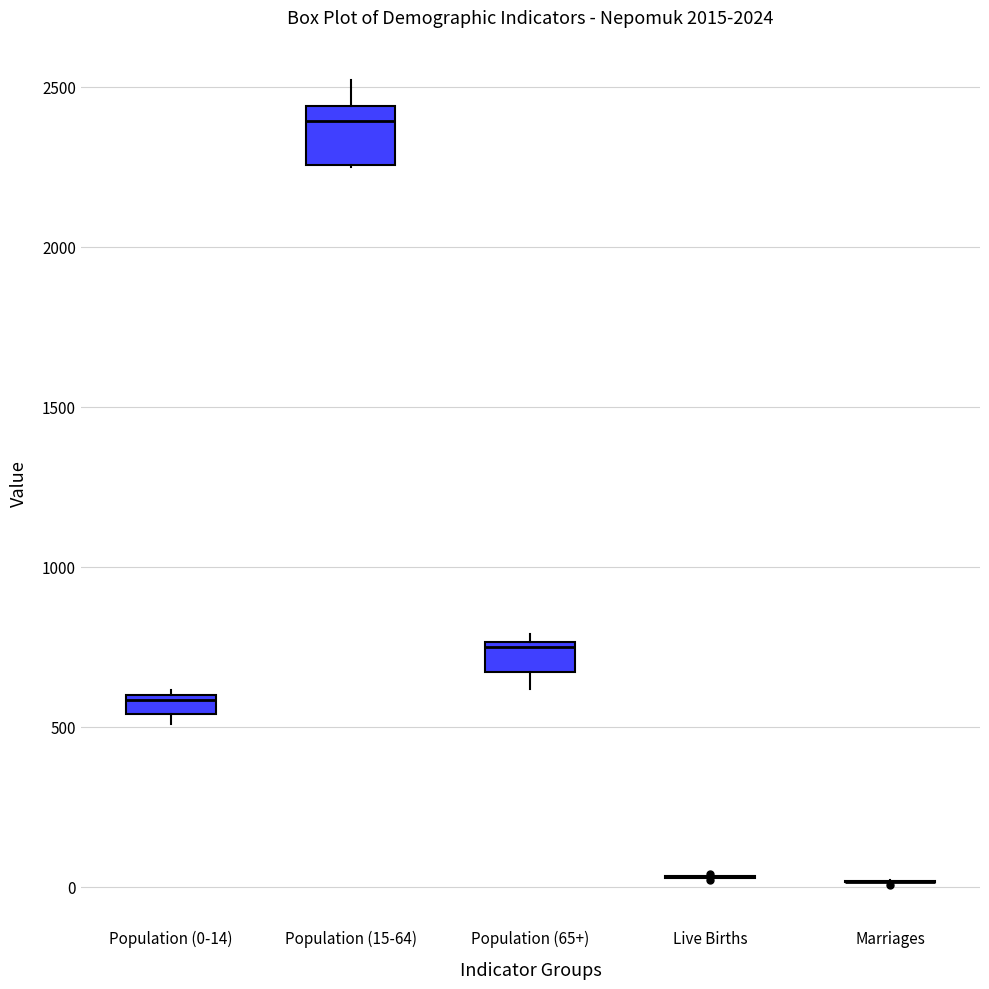

Which box is the tallest, from its lower edge to its upper edge?

Population (15-64)